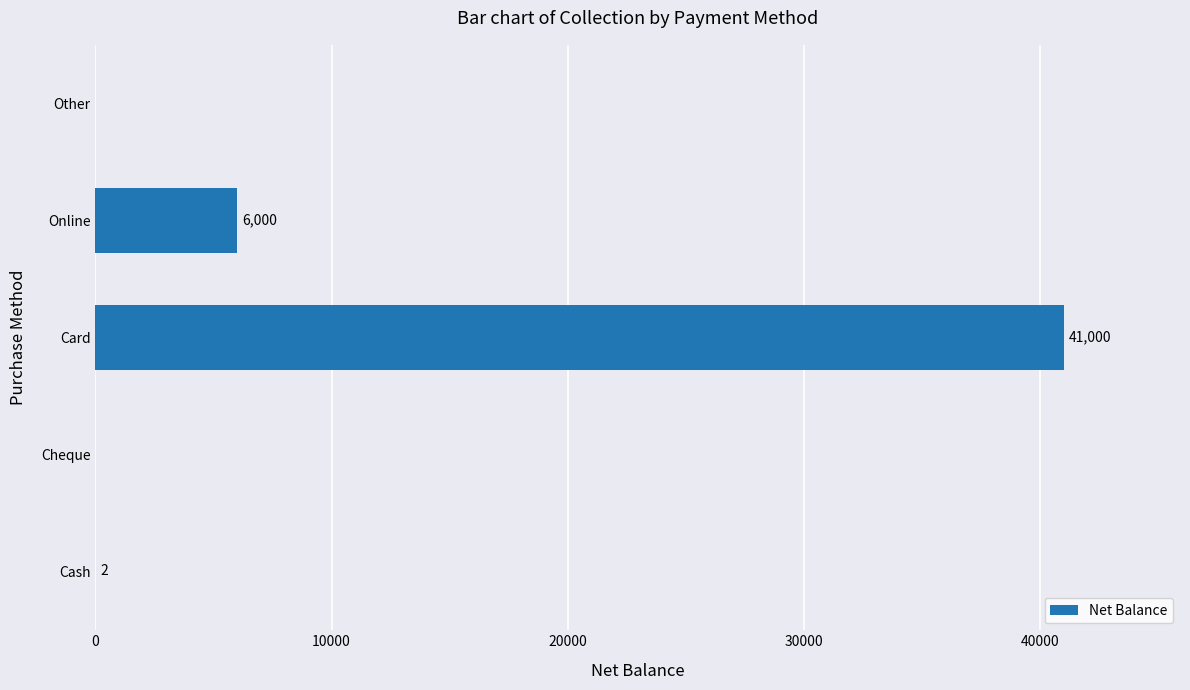

What is the sum of the values at Online and Other?

6000